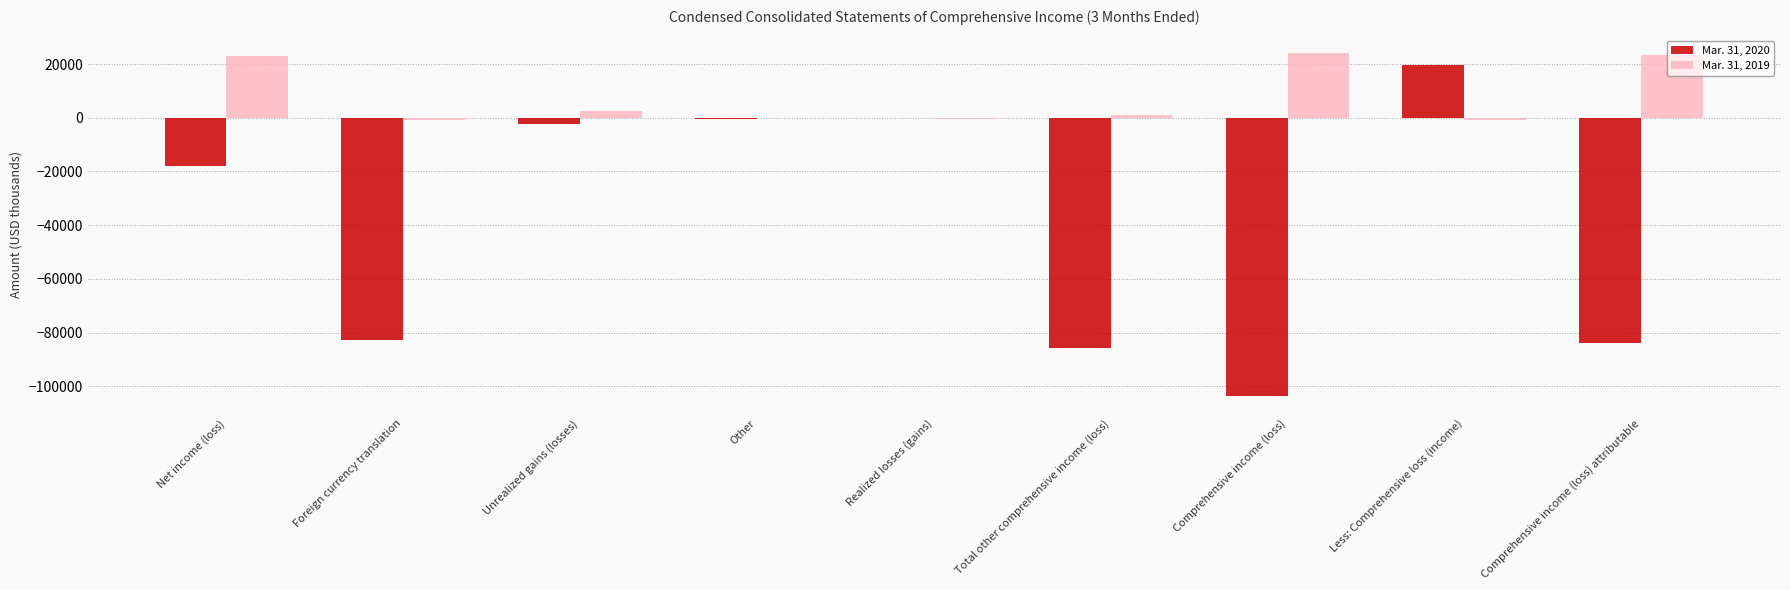

Which series has the widest spread of values?

Mar. 31, 2020